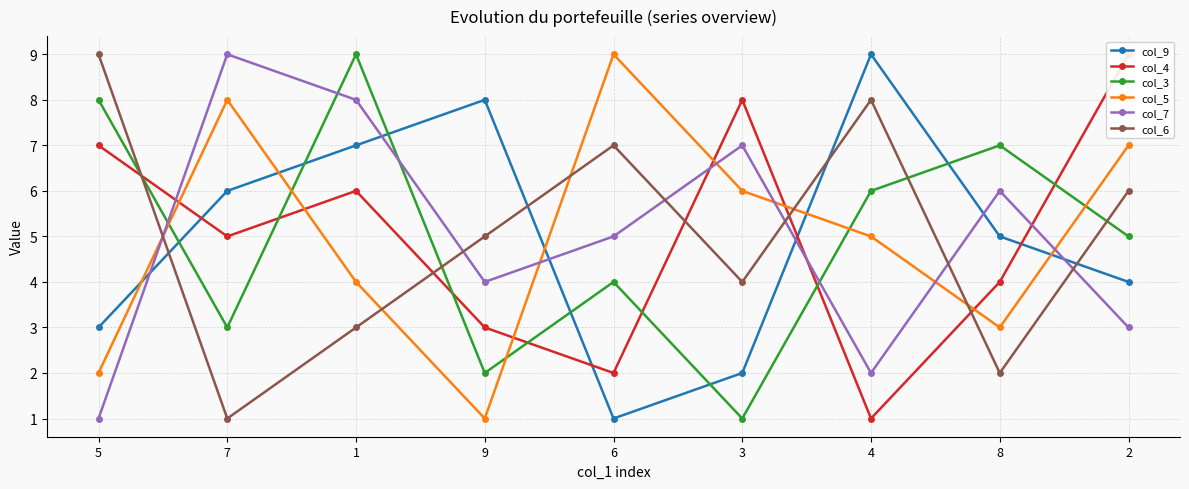

Which series ends up on top after the final intersection of col_4 and col_5?

col_4